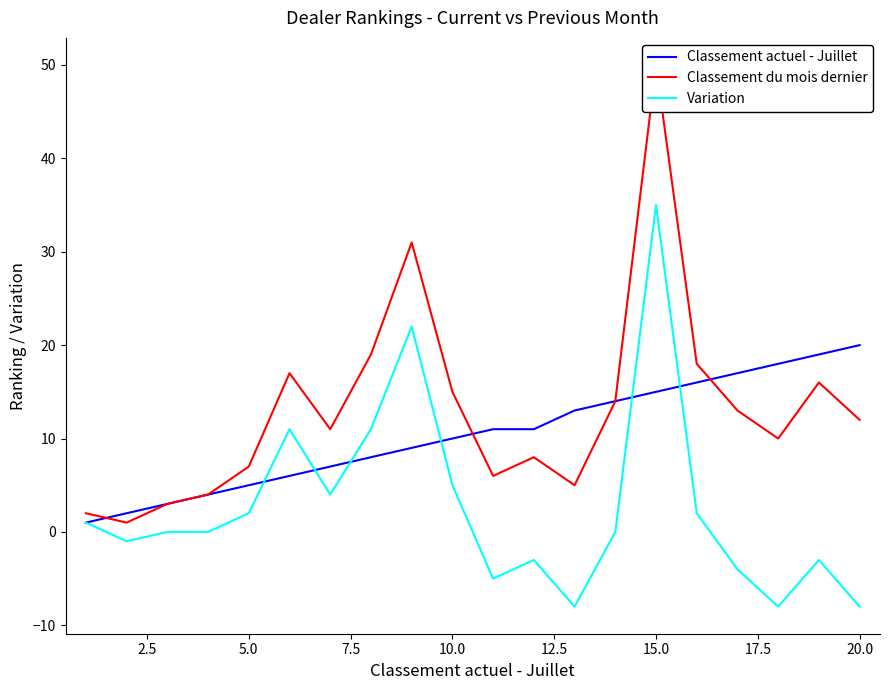

How many interior local peaks does the Variation series have?

5